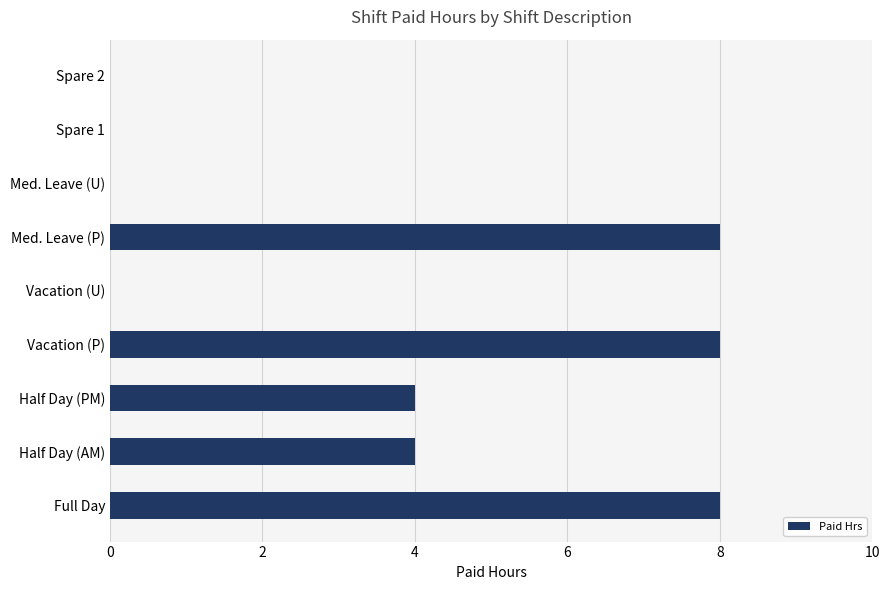

The chart shows a value of 13 at Med. Leave (P). True or false?

False